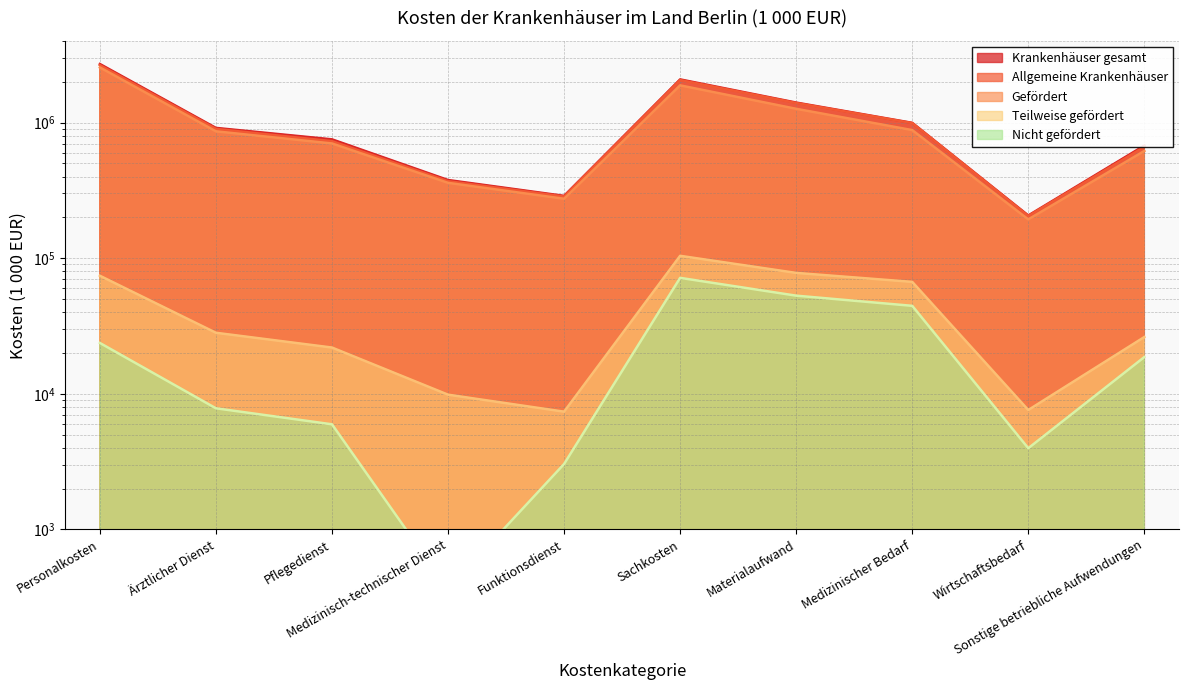

How many lines are shown in the chart?

5